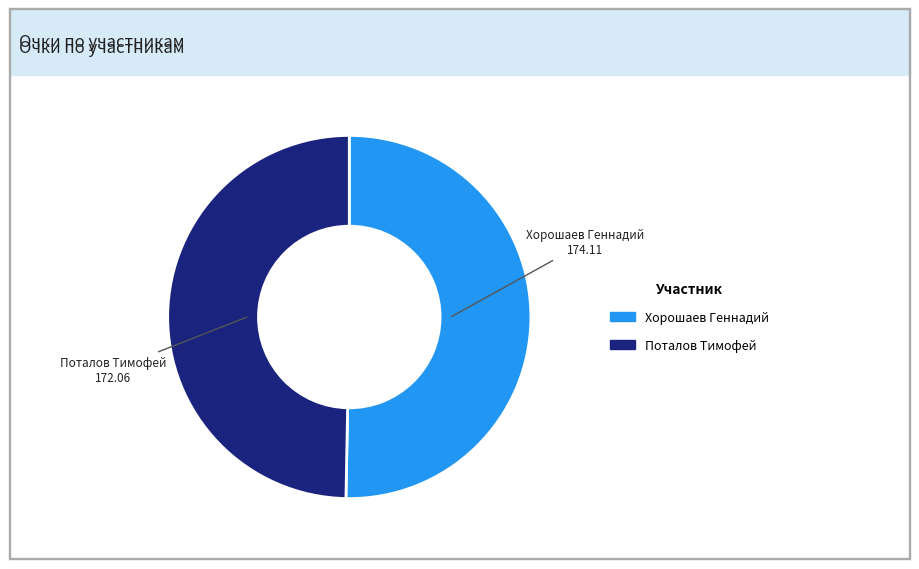

Between Хорошаев Геннадий and Поталов Тимофей, which is larger?

Хорошаев Геннадий